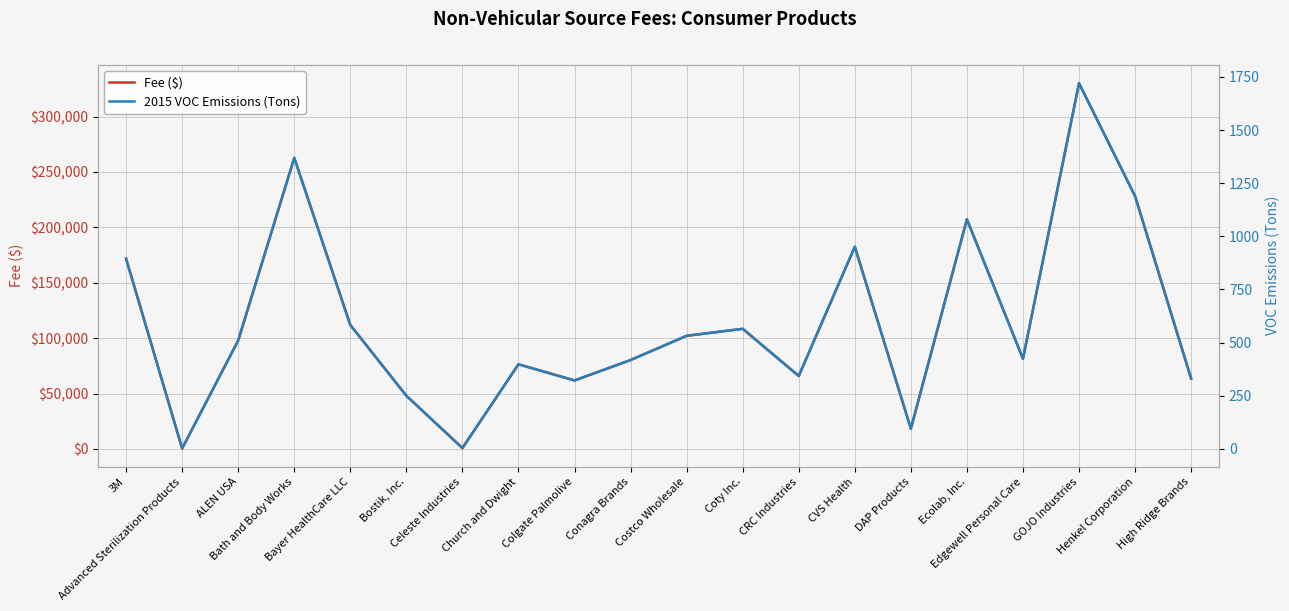

What is the maximum value shown in the chart?

330119.6